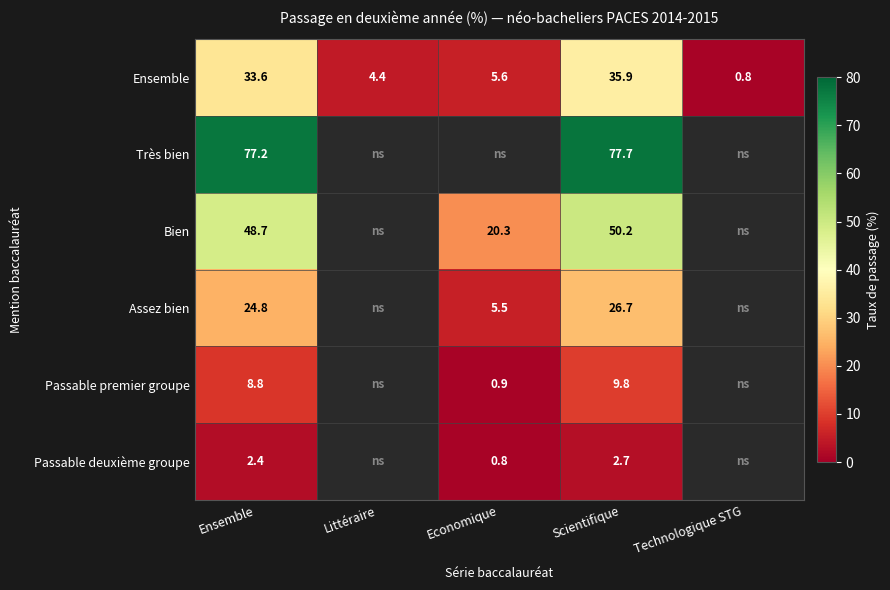

At how many categories does at least one series exceed 44?

2